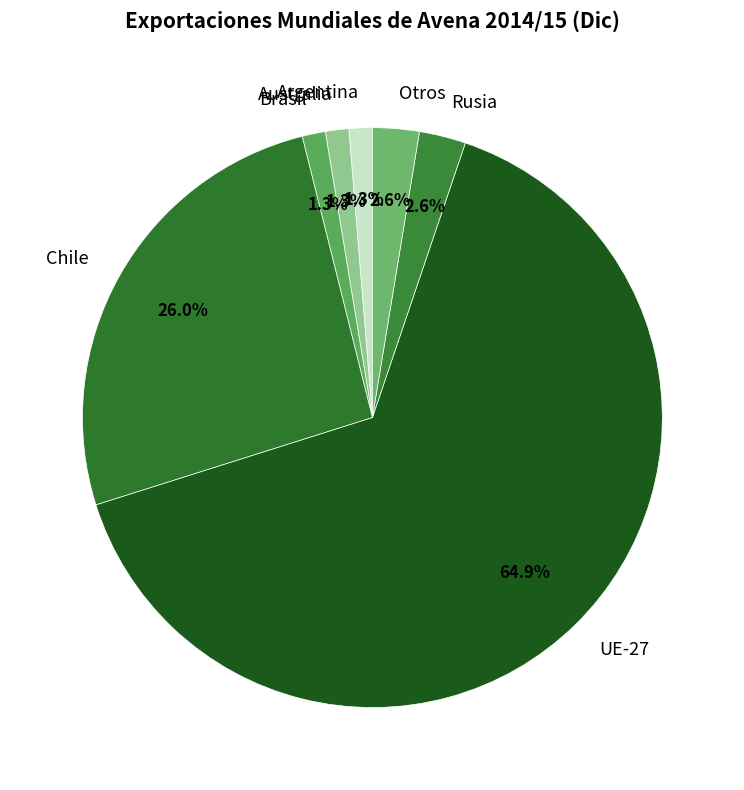

Approximately how many times larger is the value at Brasil compared to Argentina?

1.0